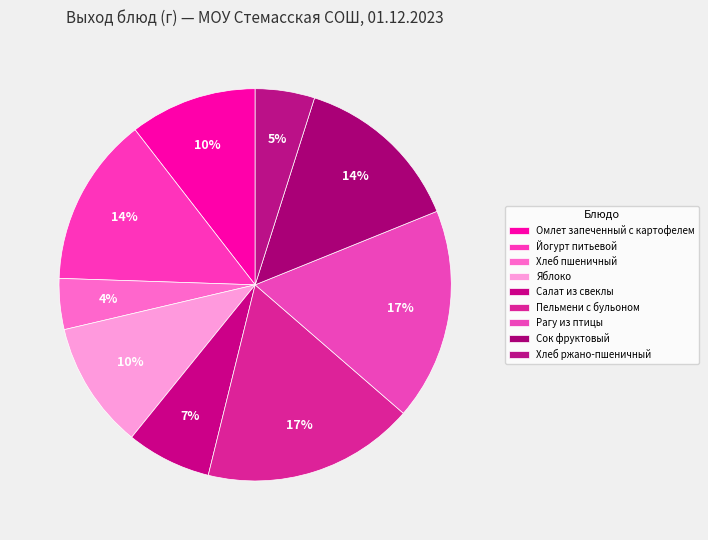

What is the ratio of the value at Омлет запеченный с картофелем to the value at Пельмени с бульоном?

0.6